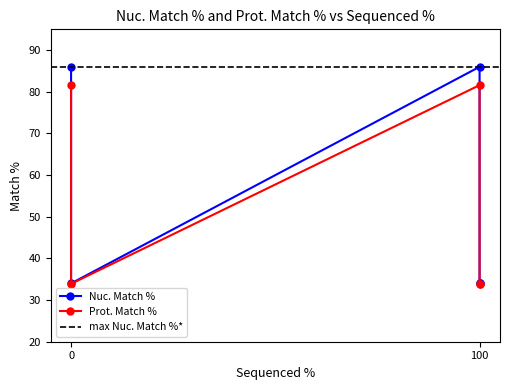

Reading left to right, what are all the values shown in this chart?

Nuc. Match %: 86.0	86.0	34.0	34.0	34.0
Prot. Match %: 81.6	81.6	33.9	33.9	33.9